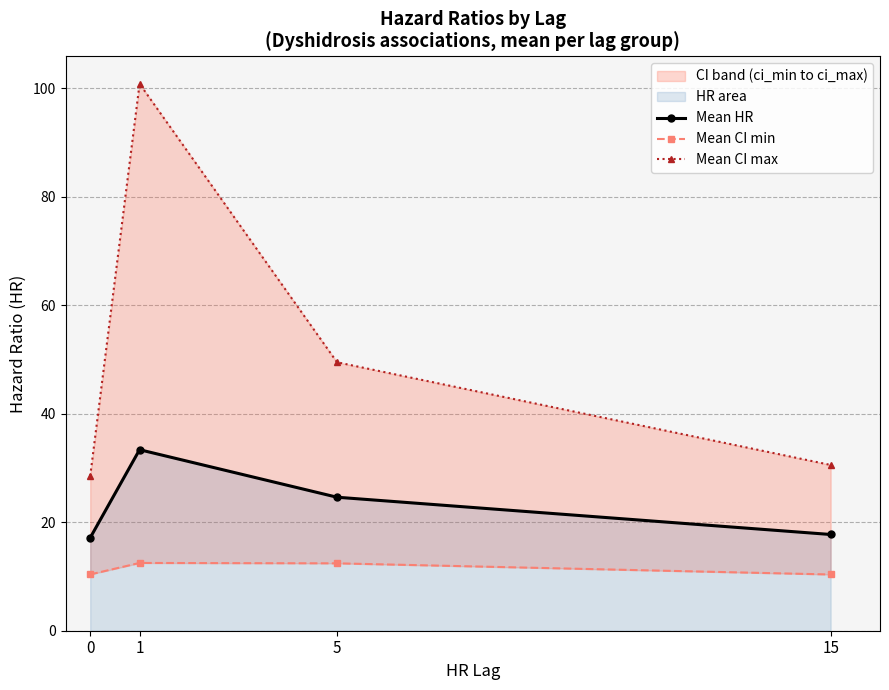

Where is the first local maximum for Mean HR?

1